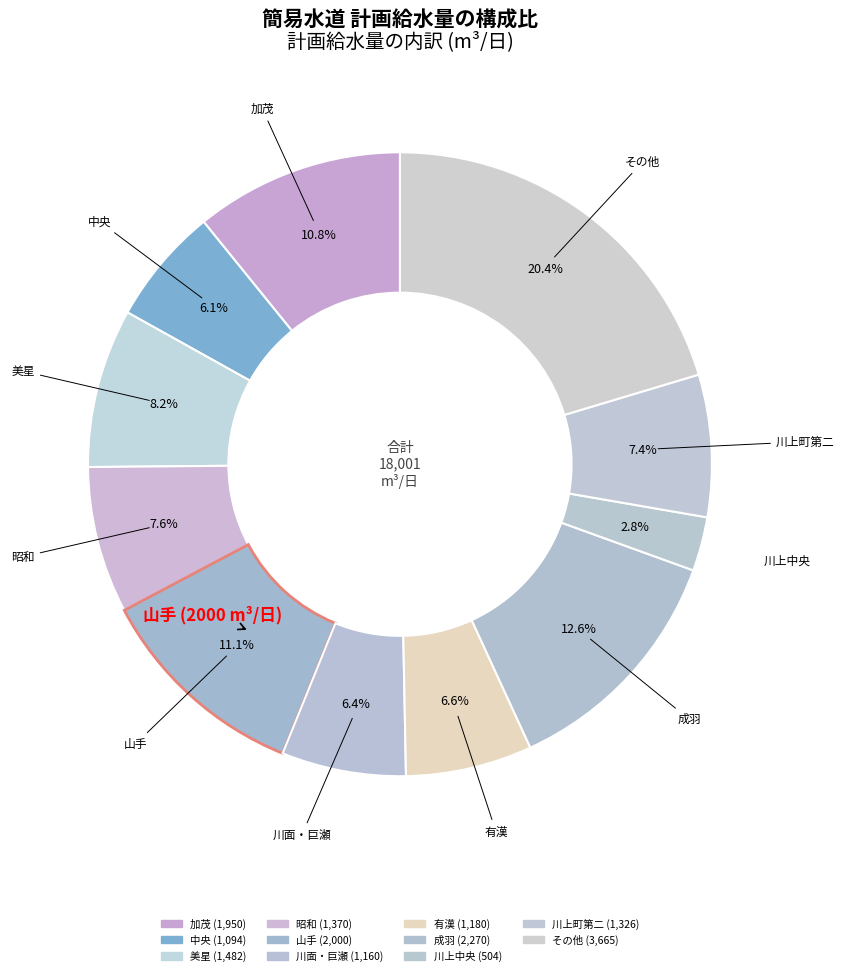

Is there a majority slice in this chart?

No